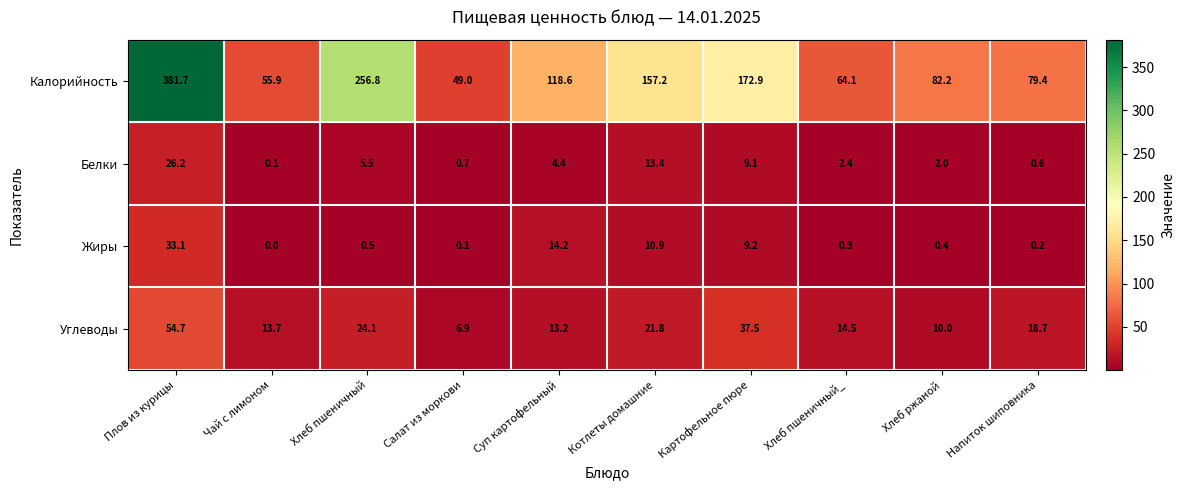

At how many categories does at least one series exceed 70?

7